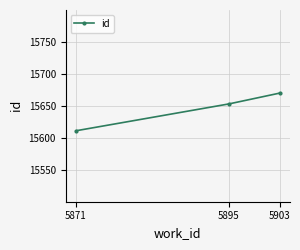

List the labels in order of value, largest first.

5903, 5895, 5871